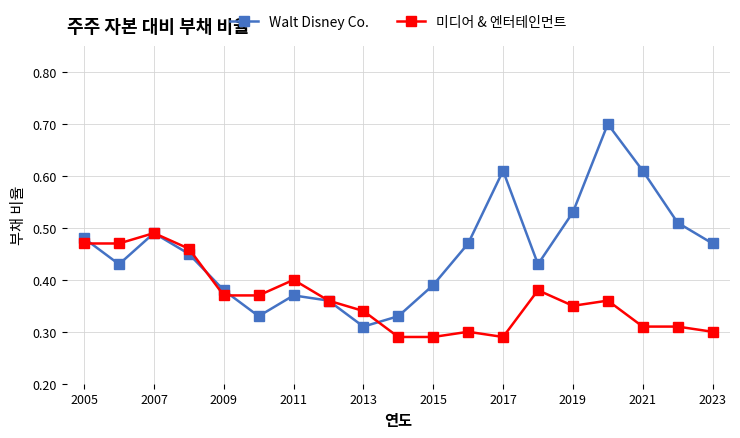

True or false: Walt Disney Co. has more than 0 points higher than both neighbors.

True